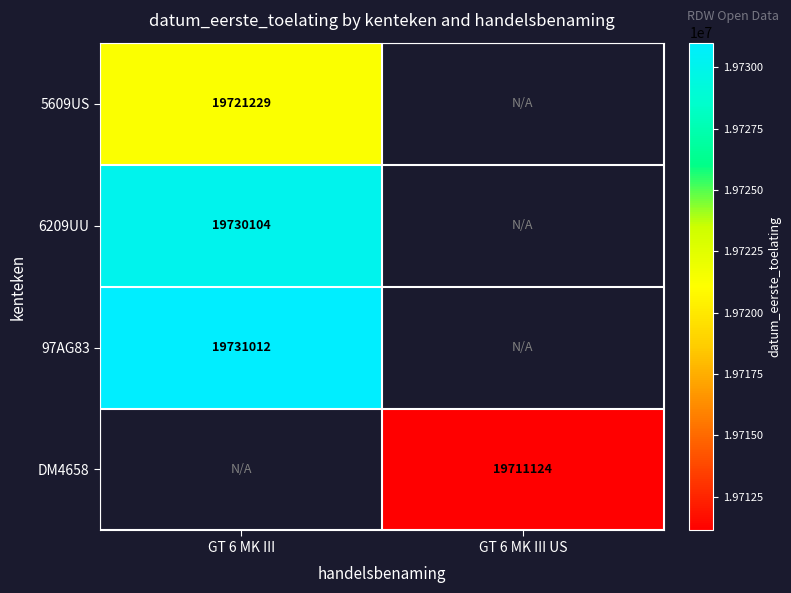

Is it true that 97AG83 equals 25752536 at GT 6 MK III?

False